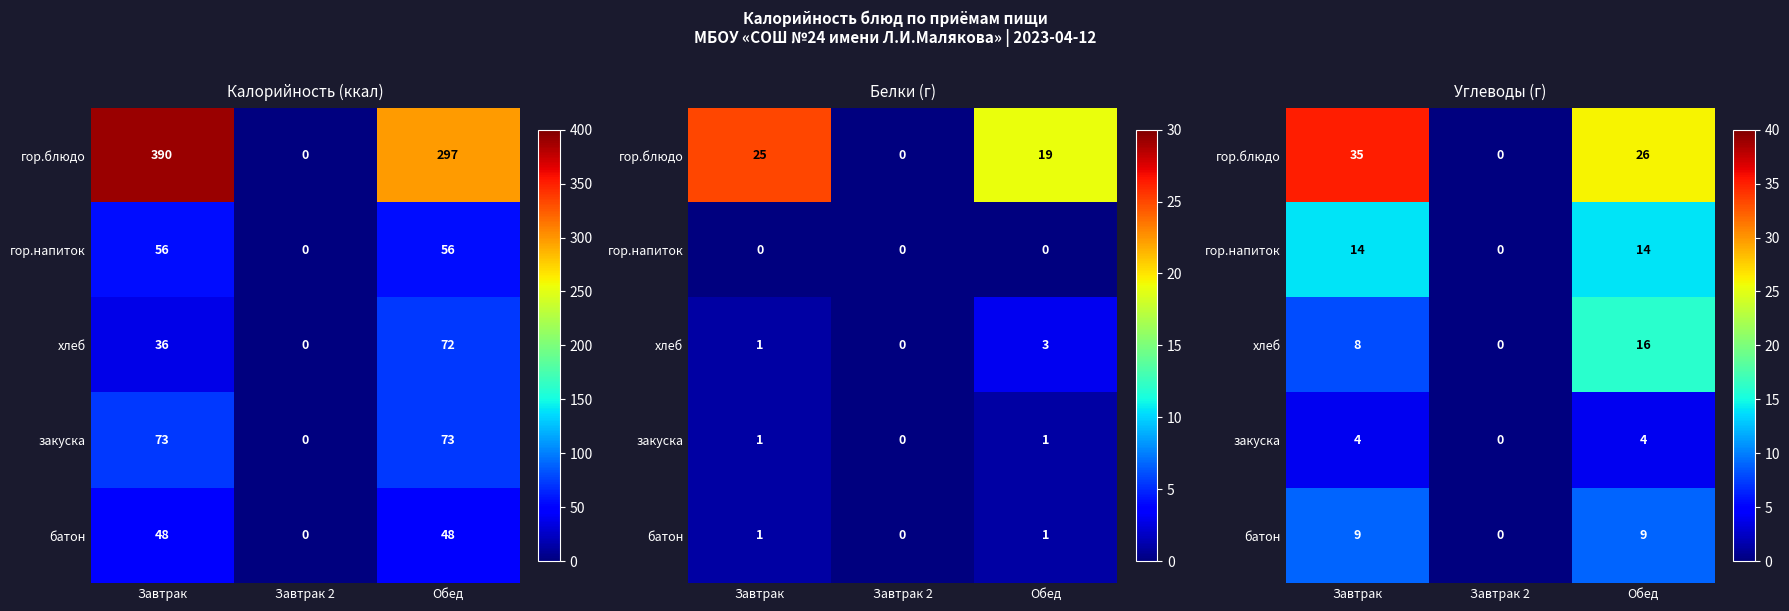

Is the value of хлеб at Завтрак 2 greater than the value of батон at Обед?

No